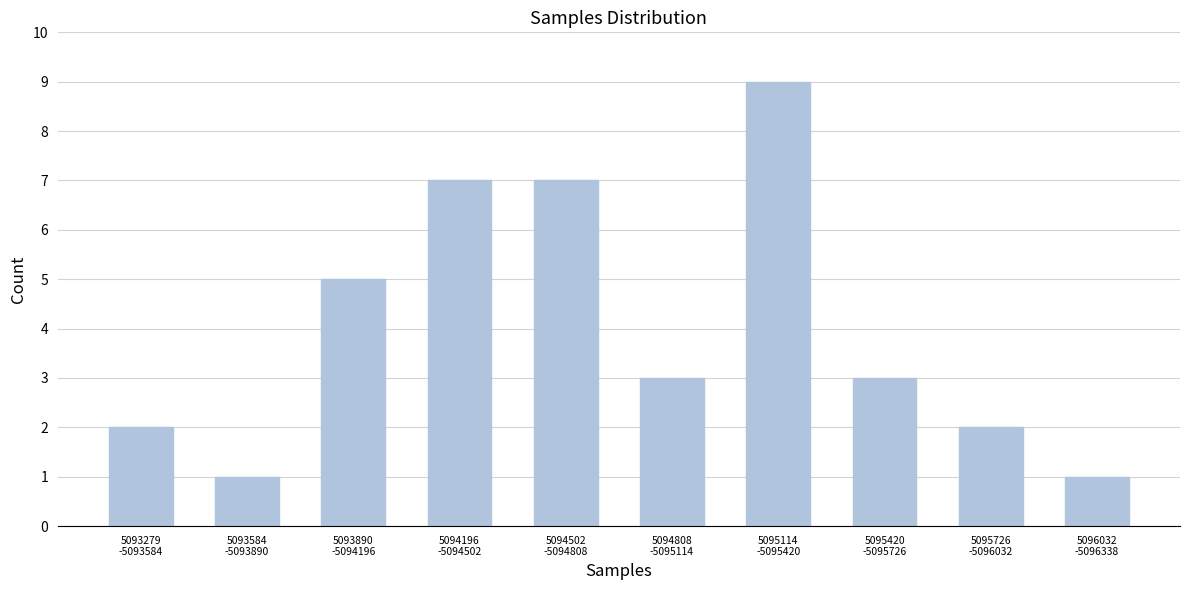

What is the sum of all values?

40